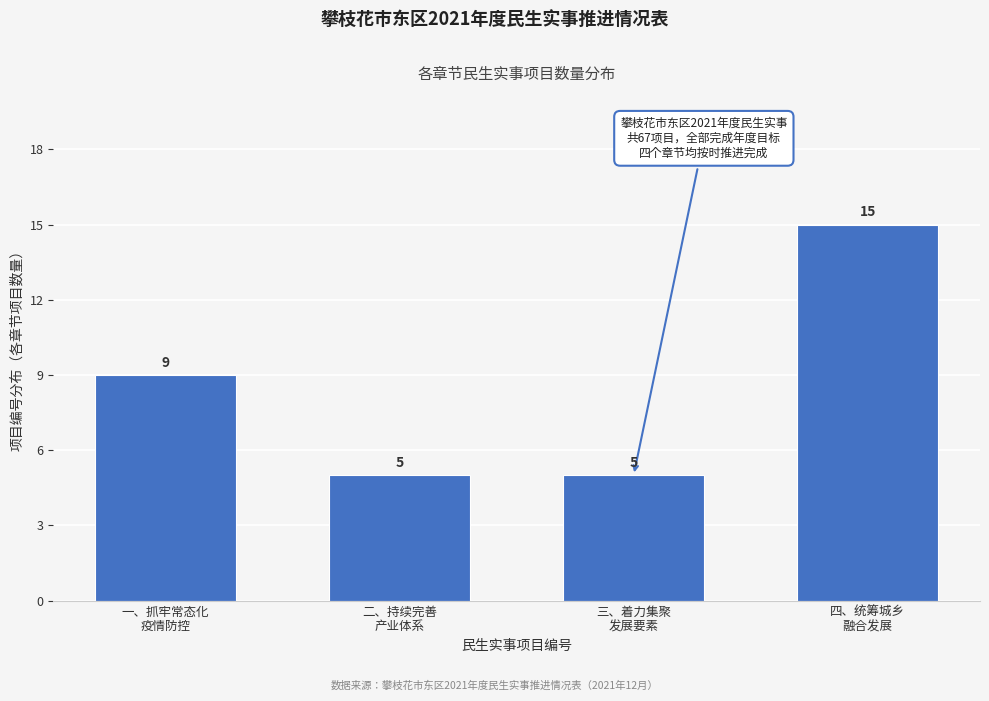

Reading left to right, what are all the values shown in this chart?

9	5	5	15